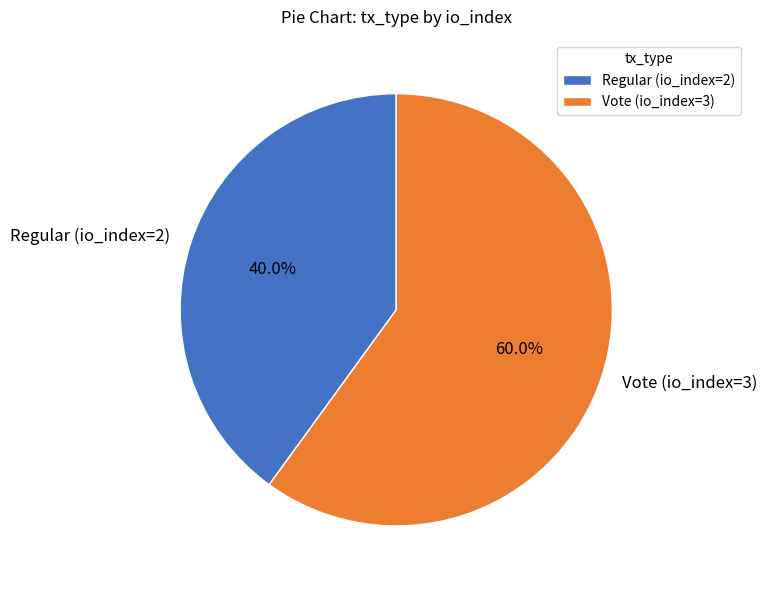

To the nearest percent, what is the difference between the Vote (io_index=3) and Regular (io_index=2) slice percentages?

20%